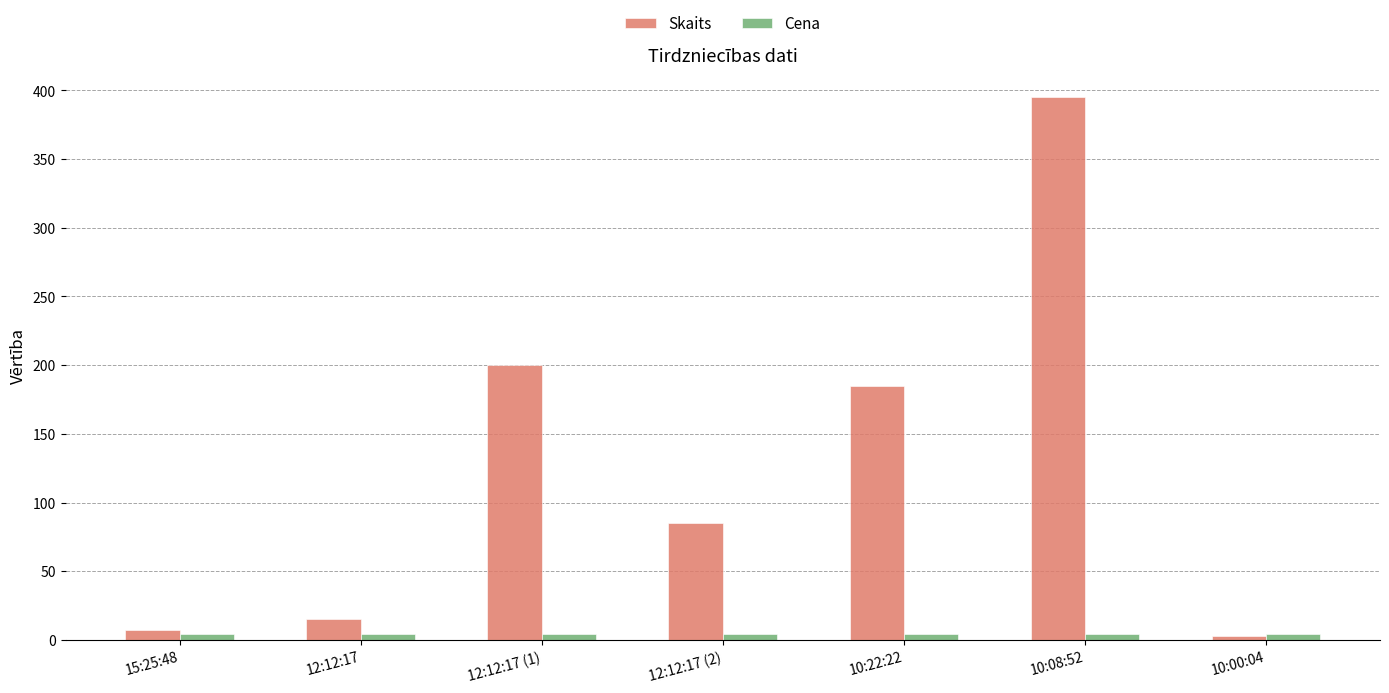

Which label corresponds to the largest value in the chart?

10:08:52